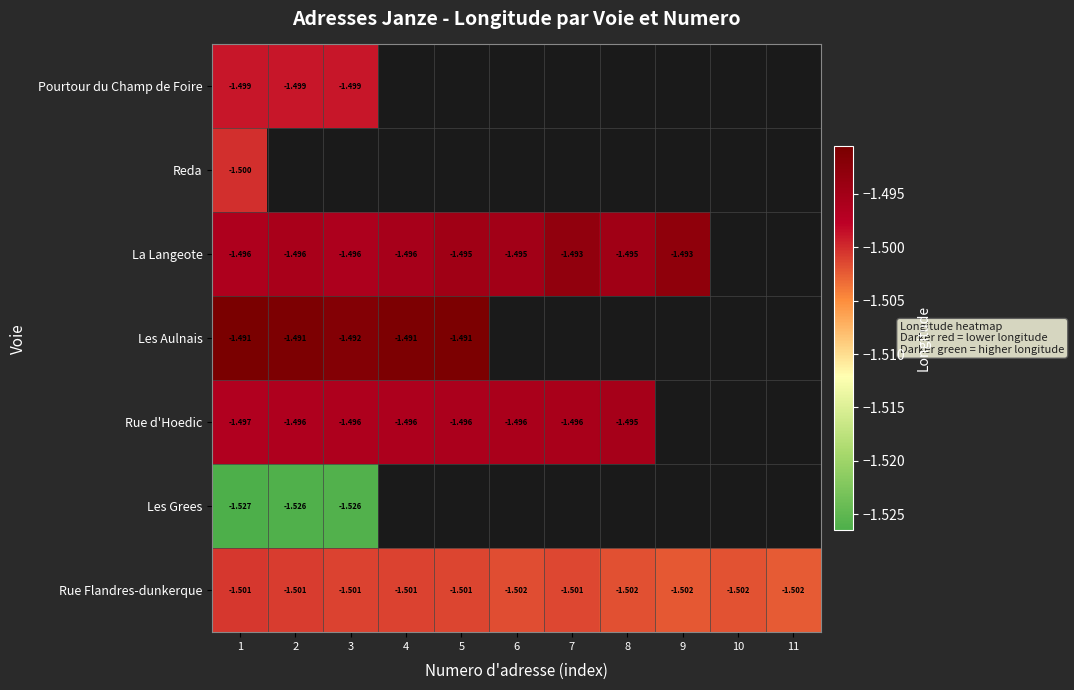

Is the value of Rue Flandres-dunkerque at 9 greater than the value of Les Aulnais at 2?

No